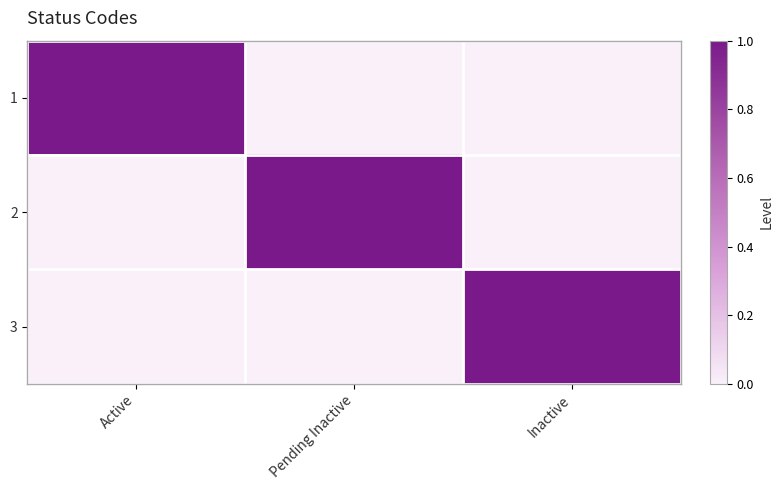

How many data points does each series have?

3